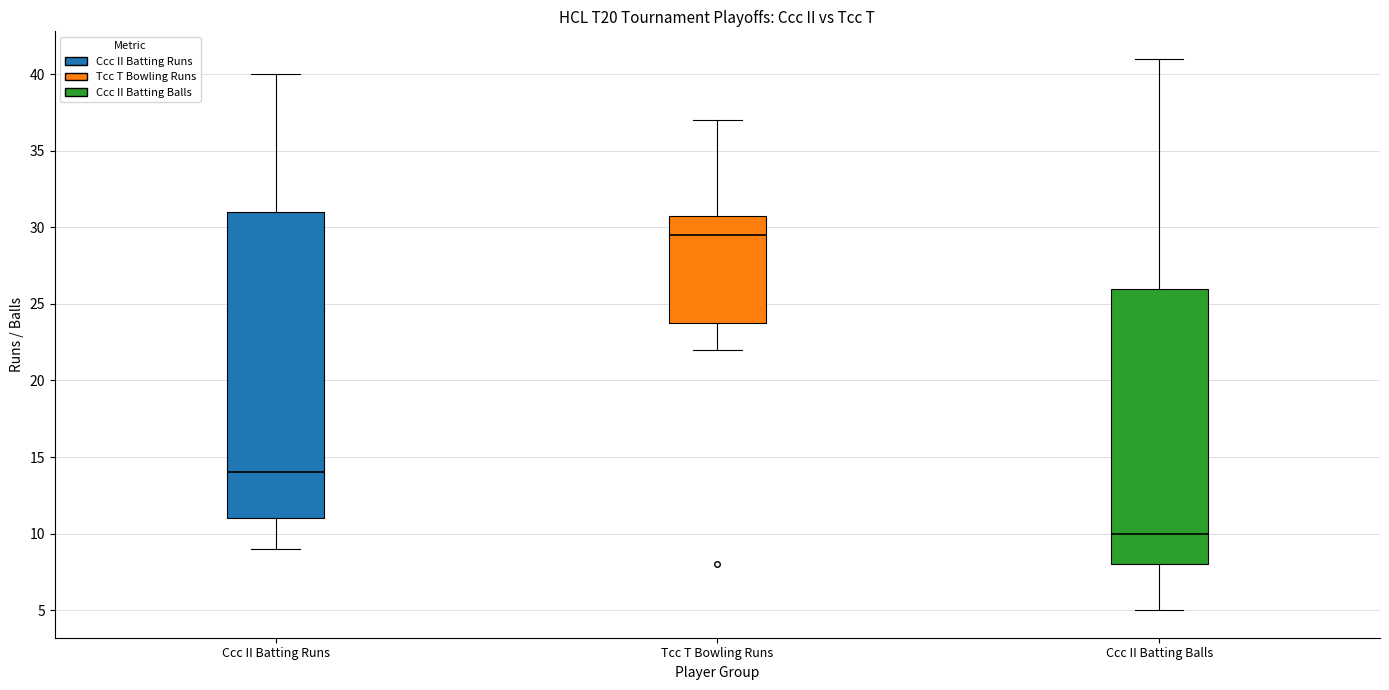

Reading left to right, read every box against the y-axis: the position of its median line, the range the box covers, and the ends of its whiskers. The values are not printed on the chart, so give them approximately, as read against the axis.

Ccc II Batting Runs: median 14.0, box 11.0 to 31.0, whiskers 9.0 to 40.0
Tcc T Bowling Runs: median 29.5, box 24.0 to 31.0, whiskers 22.0 to 37.0
Ccc II Batting Balls: median 10.0, box 8.0 to 26.0, whiskers 5.0 to 41.0